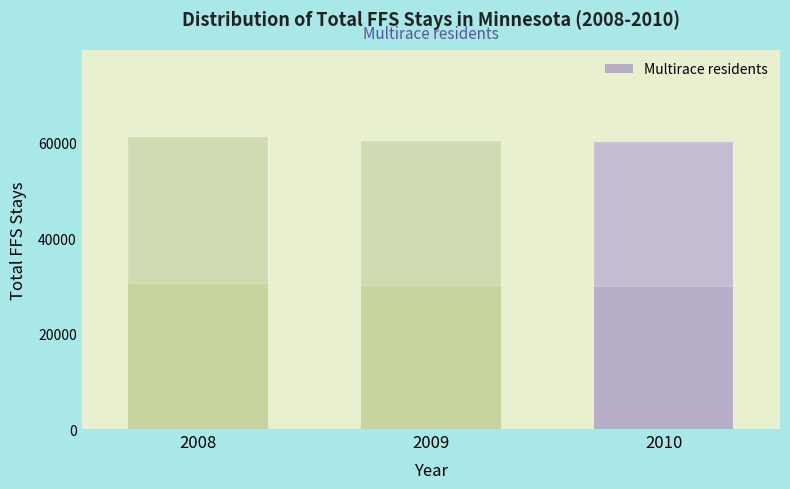

Reading right to left, transcribe all the data shown in this chart.

2010=60021	2009=60359	2008=61065